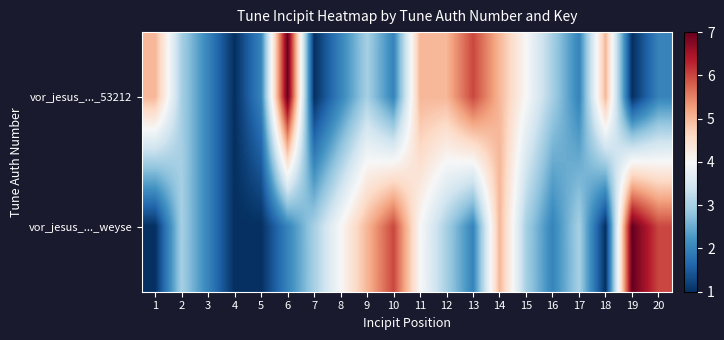

Which has a higher value, 12 or 3?

12